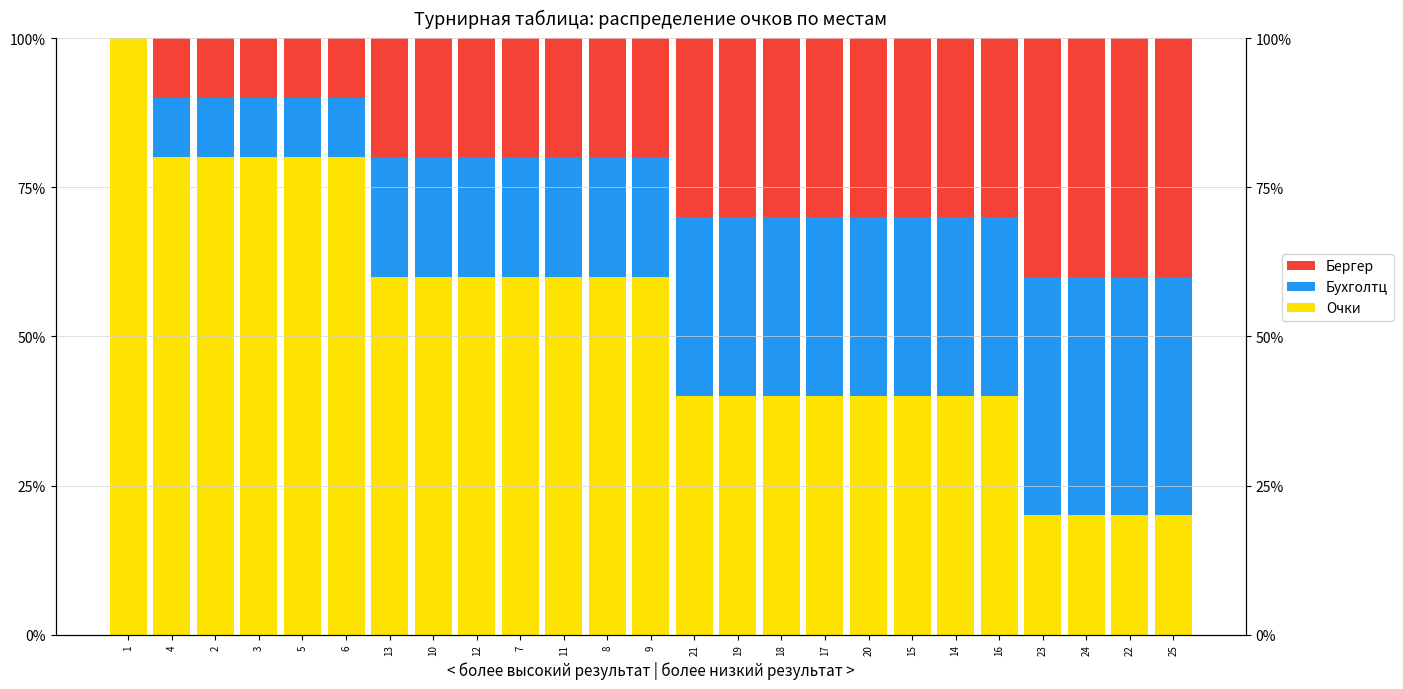

The Бергер series shows 20 at 8. True or false?

True